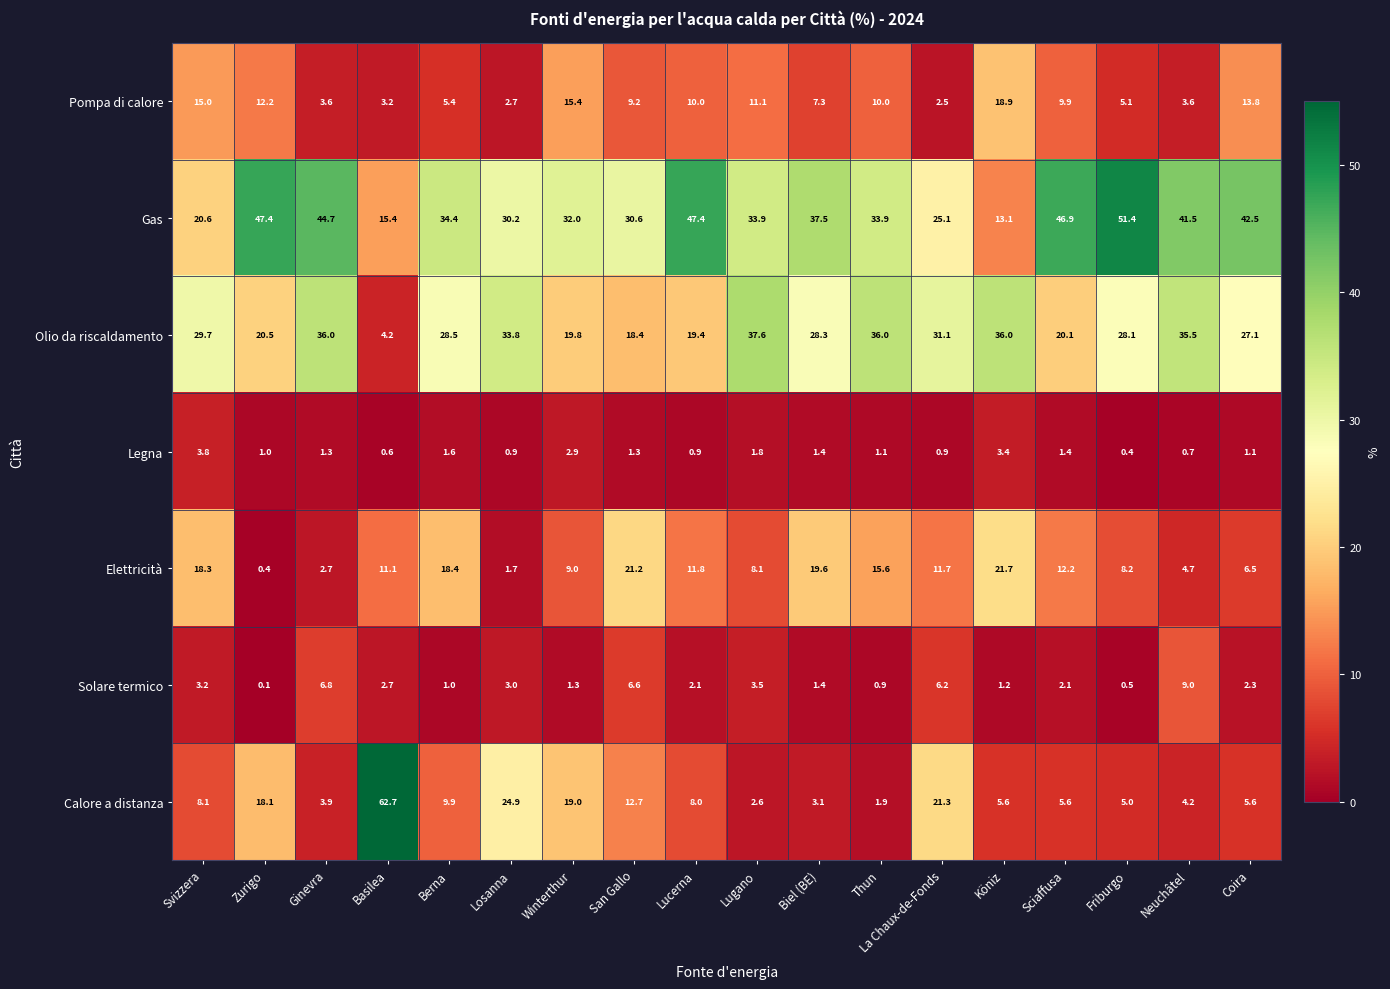

What is the total value across all series at Sciaffusa?

98.2